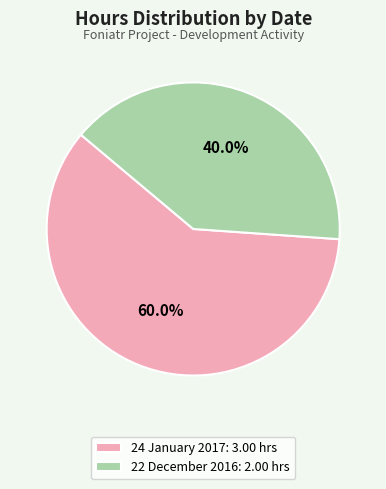

What is the ratio of the value at 24 January 2017 to the value at 22 December 2016?

1.5